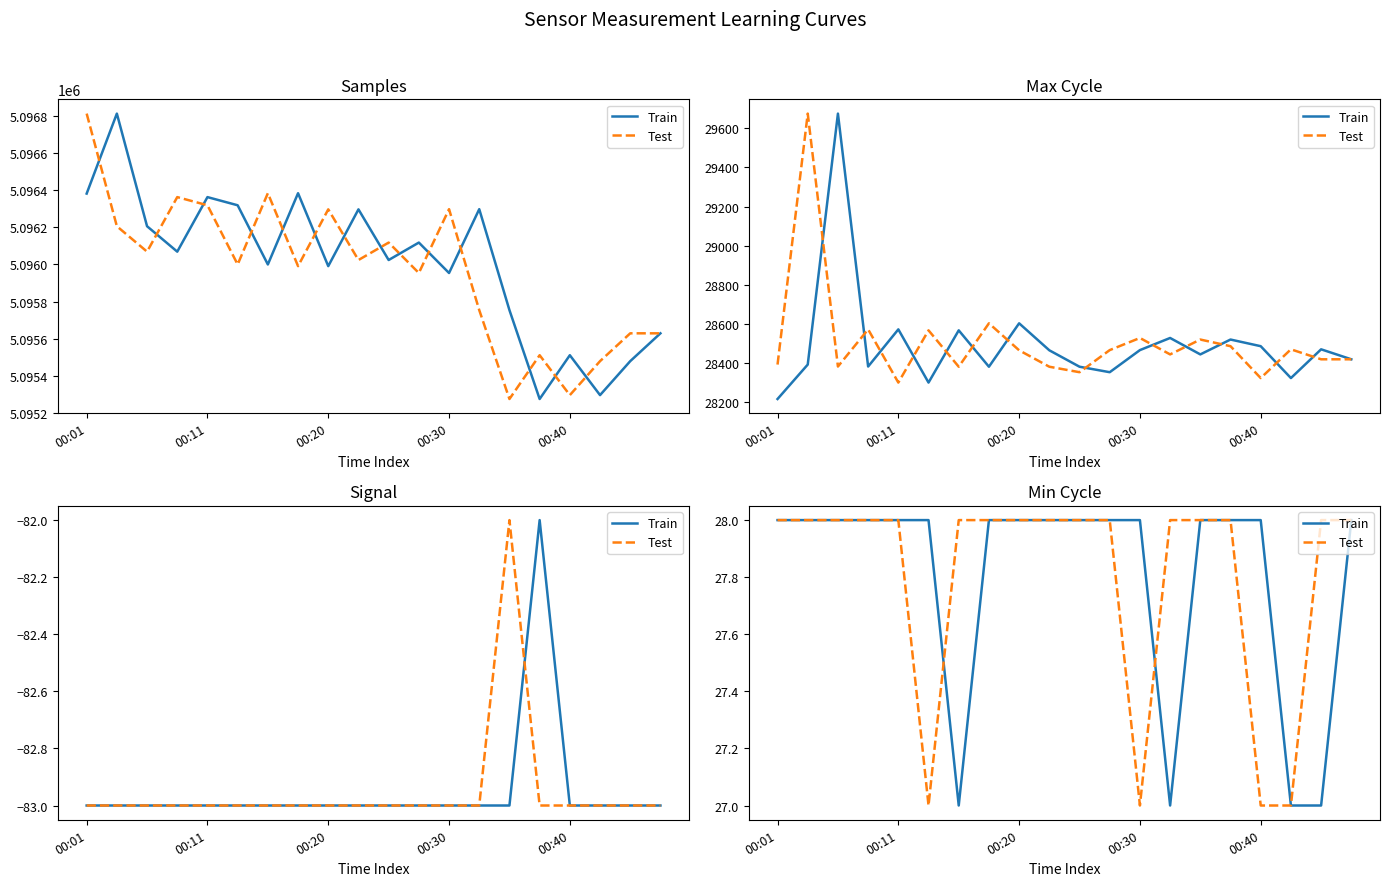

List the series in order of their peak value, lowest first.

Train, Test